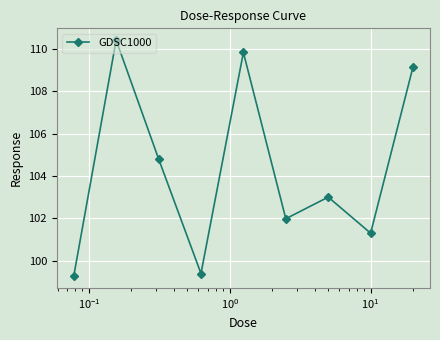

Reading left to right, what are all the values shown in this chart?

99.3	110.4	104.8	99.4	109.8	102.0	103.0	101.3	109.2